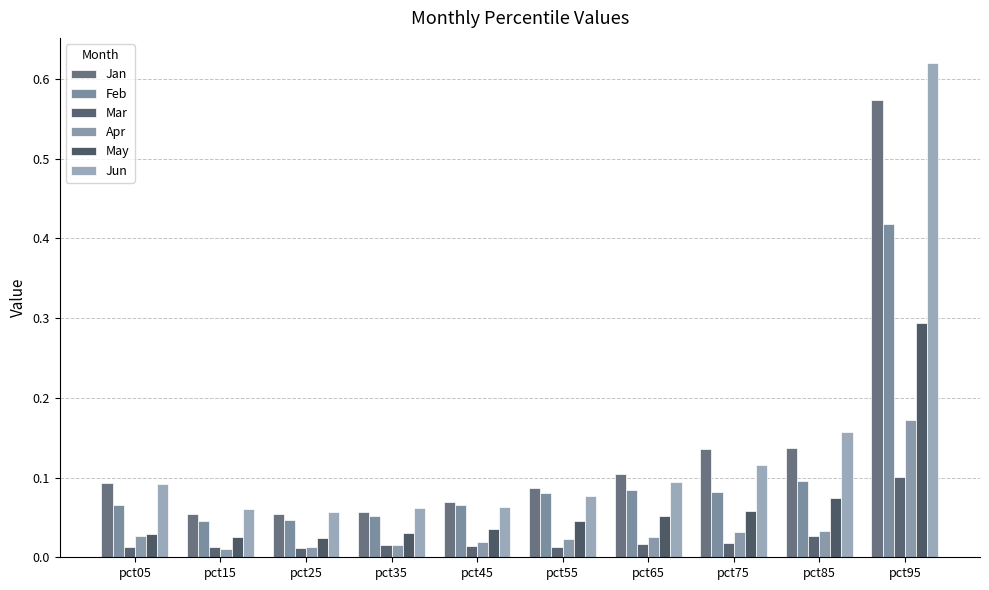

The value of Apr at pct65 is 0.0. True or false?

False